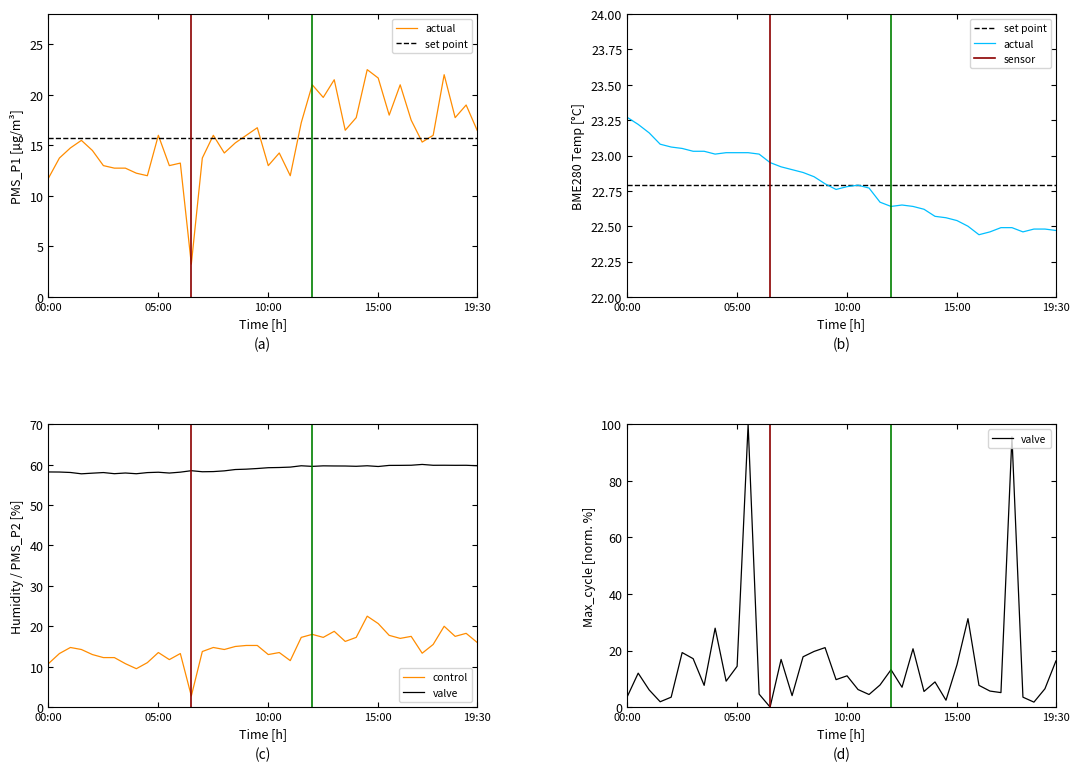

What is the value of the BME280_temperature point at the 18th from the left?

22.9